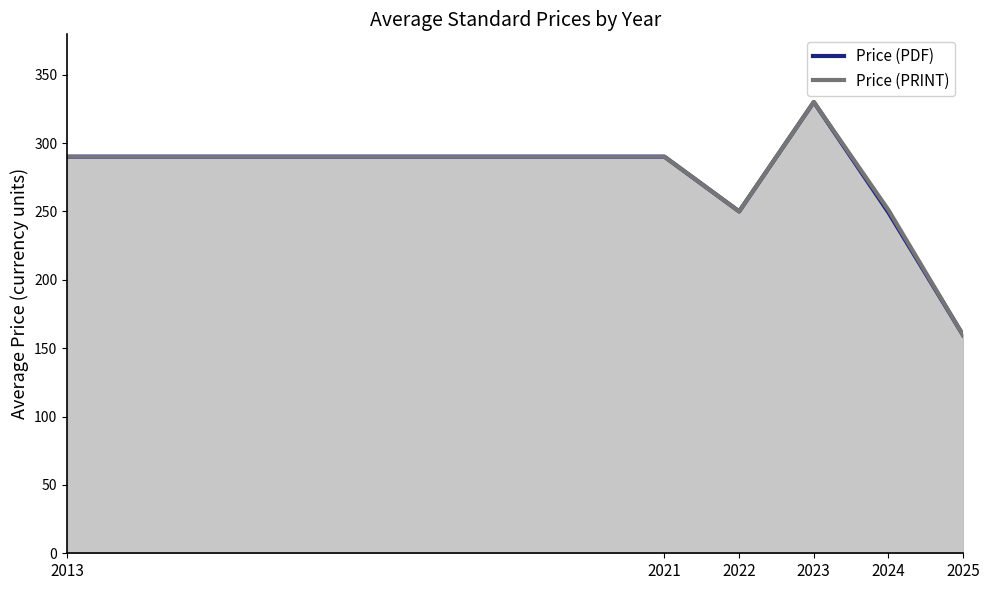

At which label is Price (PDF) closest to 244?

2024